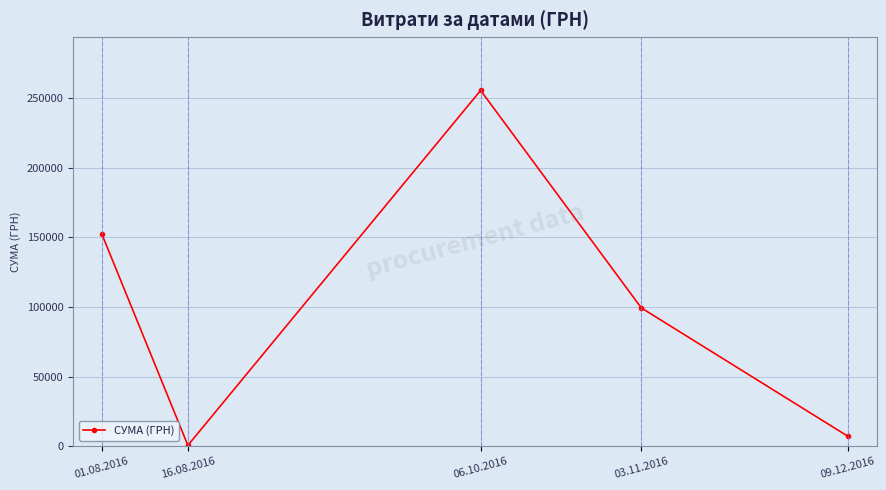

Is this an area chart (filled region under the line)?

No